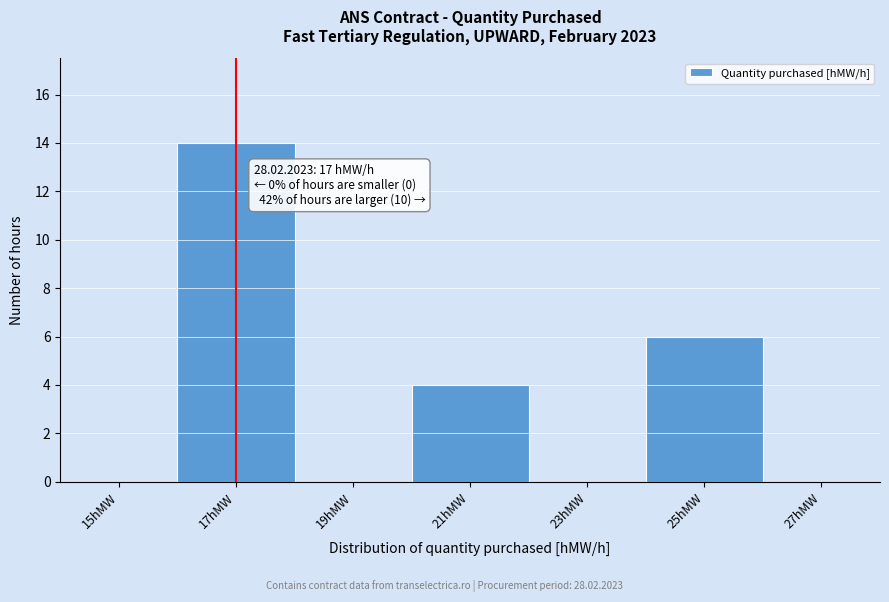

Over which range of the x-axis is the bar tallest?

16 to 18